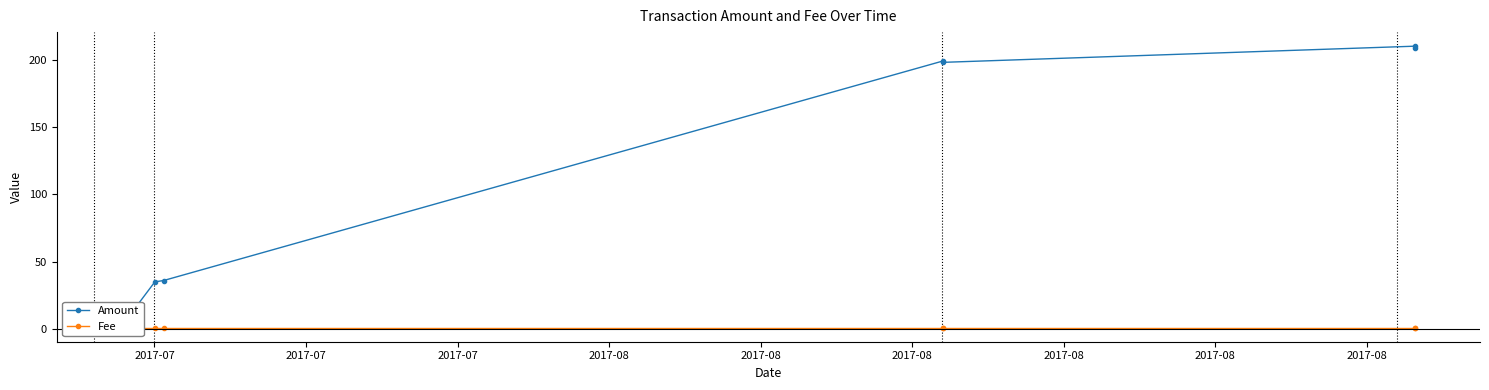

What is the difference between the Amount values at 2017-08 and 2017-08?

1